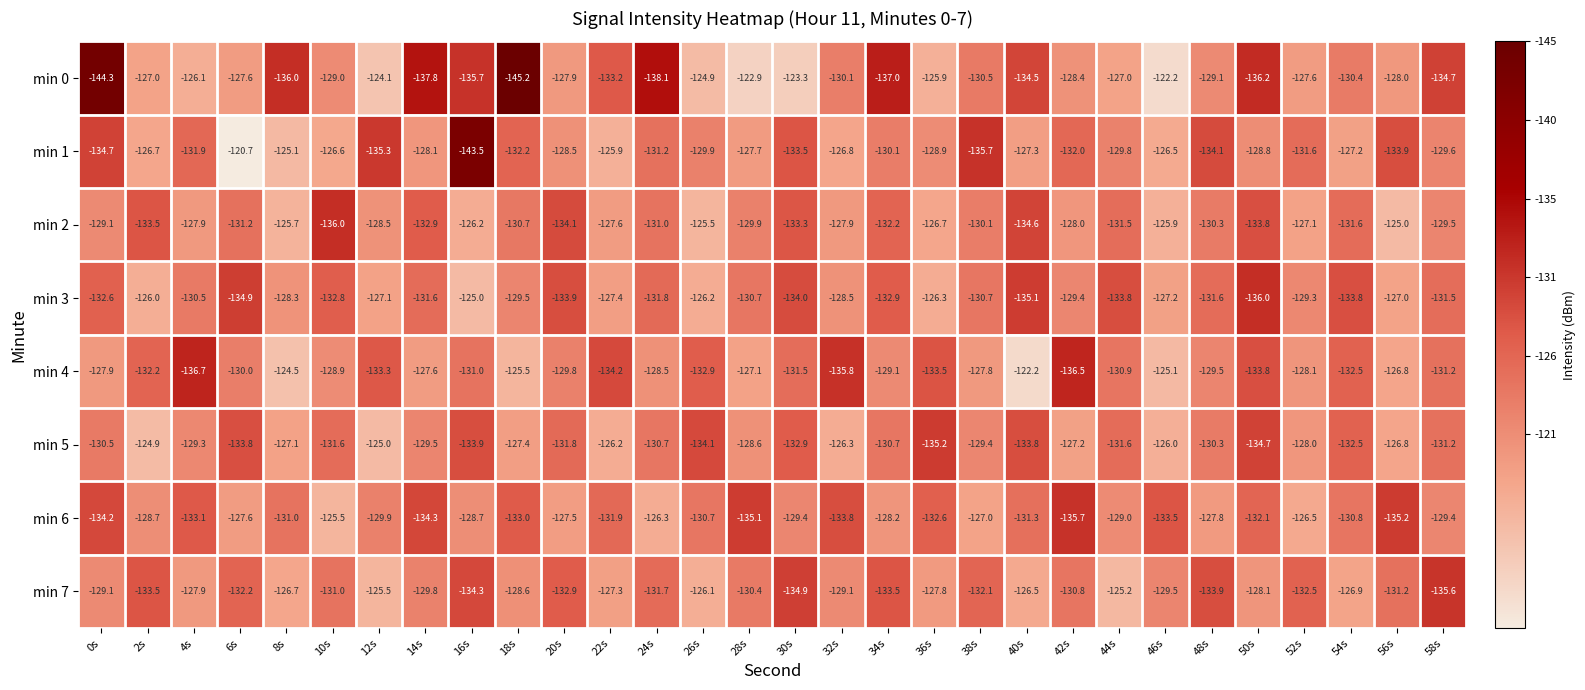

At 38s, list the series in order from smallest to largest.

min 1, min 7, min 3, min 0, min 2, min 5, min 4, min 6